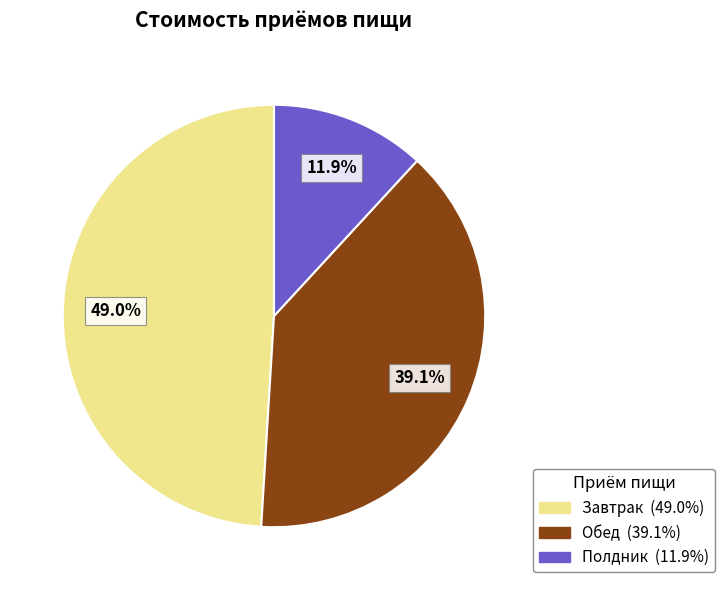

How many segments does this pie chart have?

3